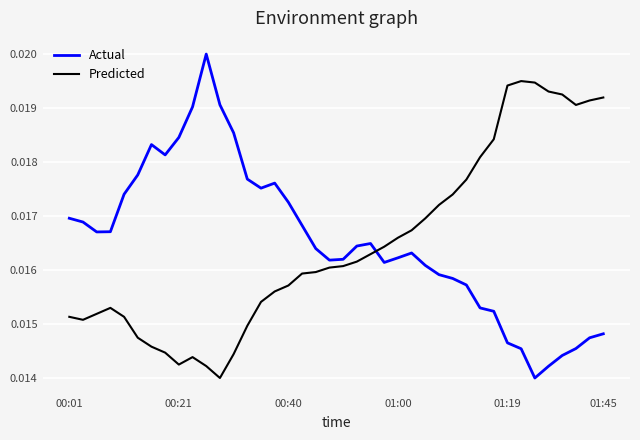

Which series has the largest total across all categories?

Actual